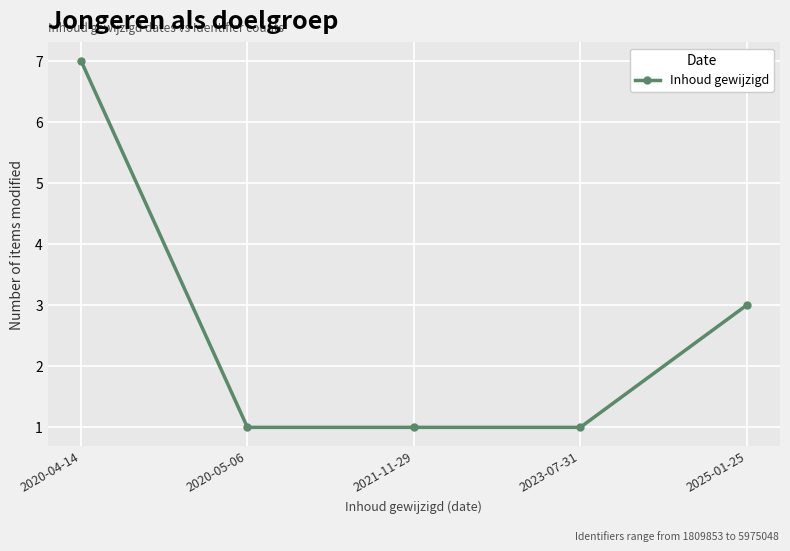

The value at 2025-01-25 is 3. True or false?

True